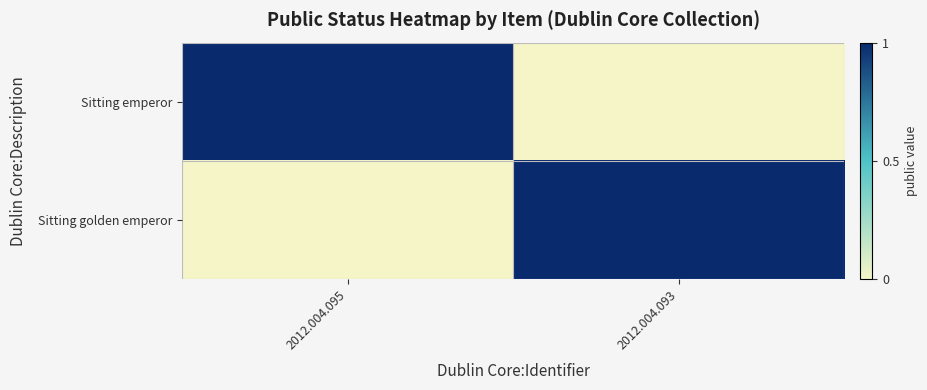

What is the total value across all series at 2012.004.093?

1